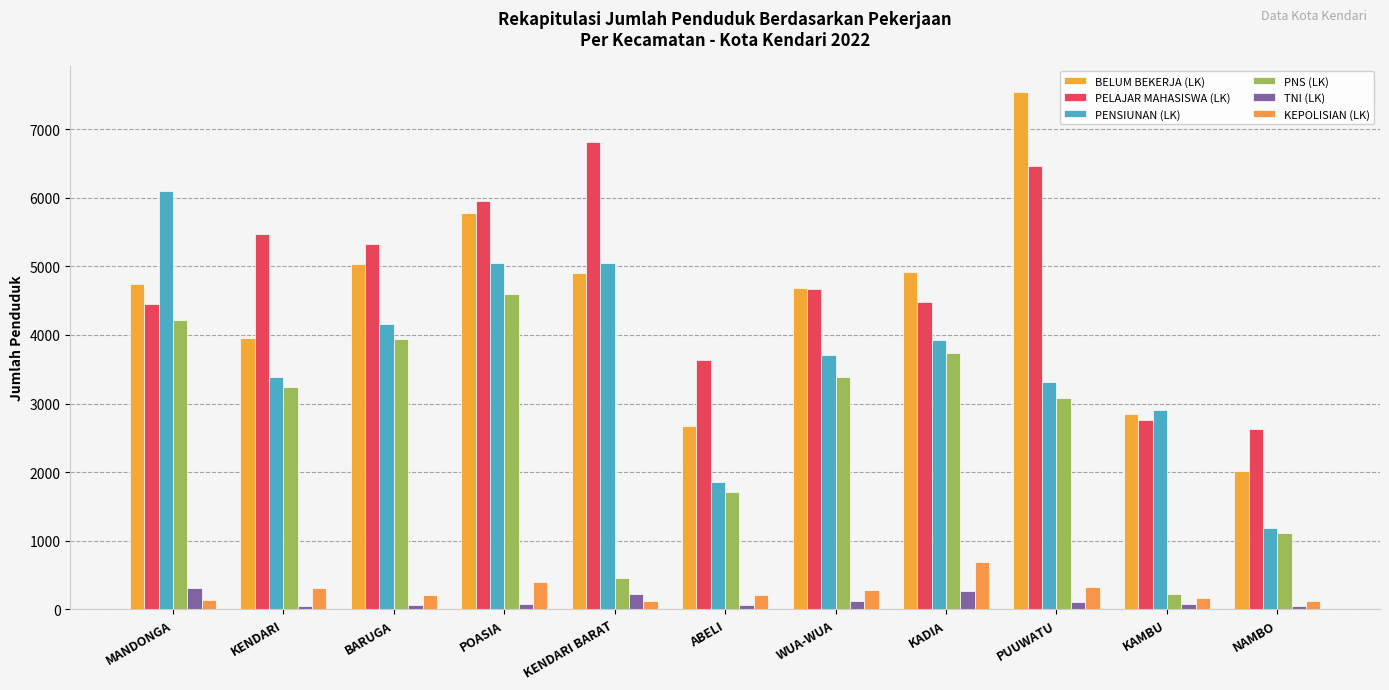

True or false: TNI (LK) has a value of 70 at KENDARI BARAT.

False